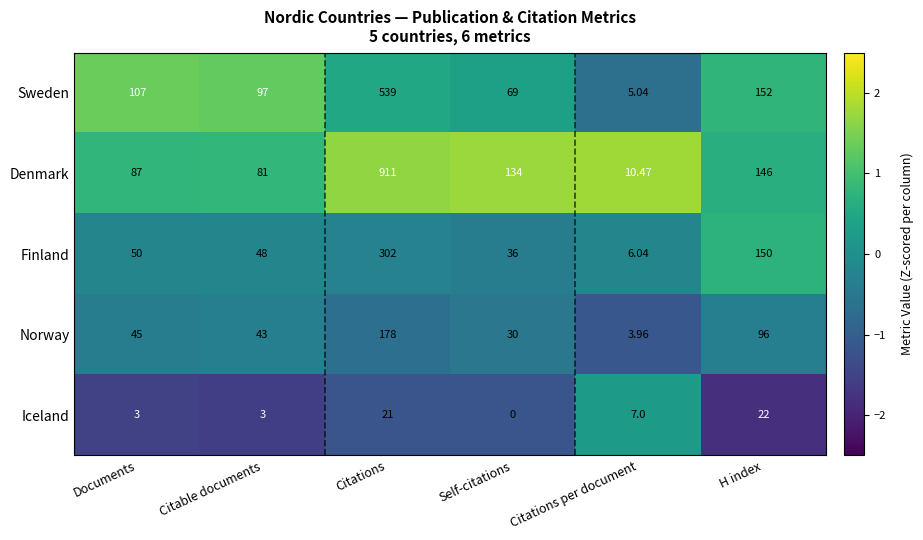

Rank the categories by Denmark value from lowest to highest.

Citations per document, Citable documents, Documents, Self-citations, H index, Citations